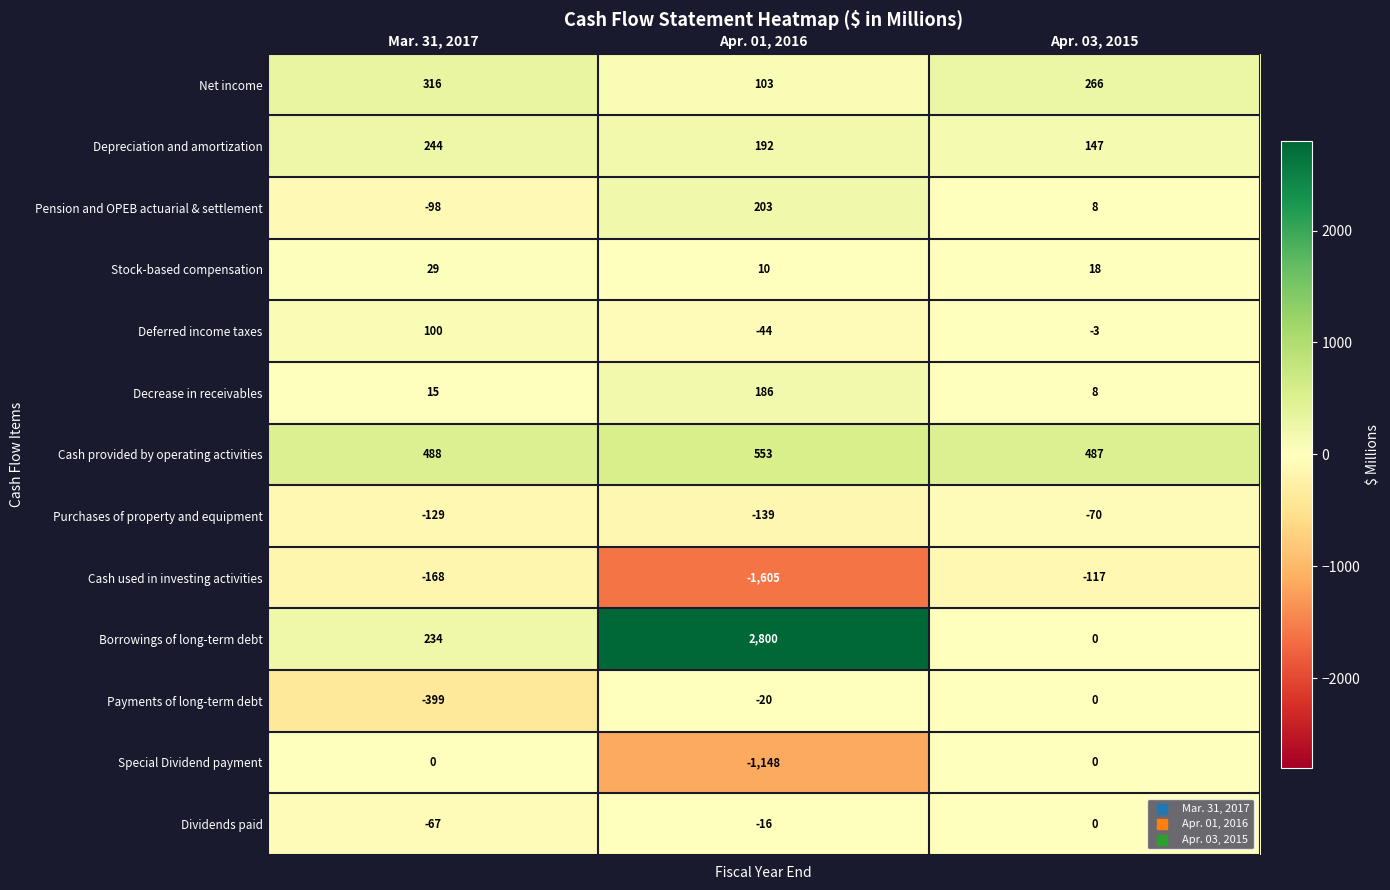

Rank the series at Mar. 31, 2017 from highest to lowest value.

Cash provided by operating activities, Net income, Depreciation and amortization, Borrowings of long-term debt, Deferred income taxes, Stock-based compensation, Decrease in receivables, Special Dividend payment, Dividends paid, Pension and OPEB actuarial & settlement, Purchases of property and equipment, Cash used in investing activities, Payments of long-term debt